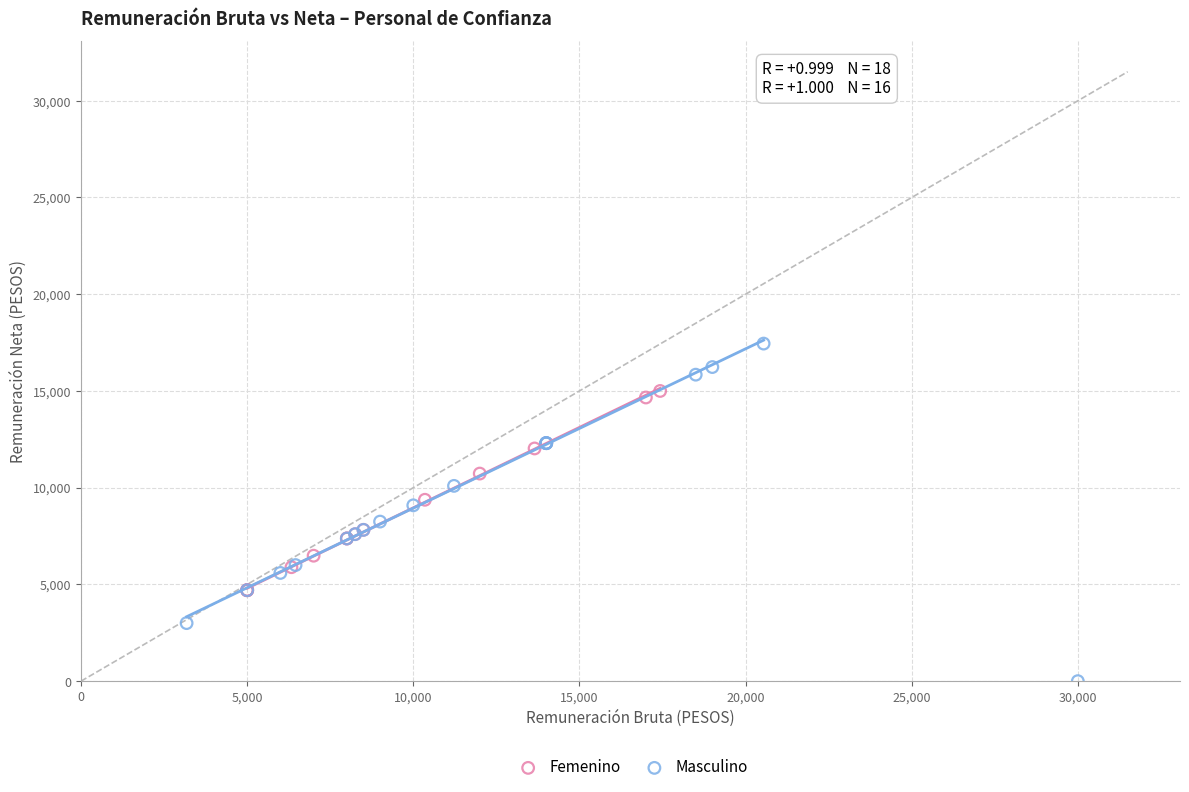

Which series has the widest spread of Y values?

Masculino